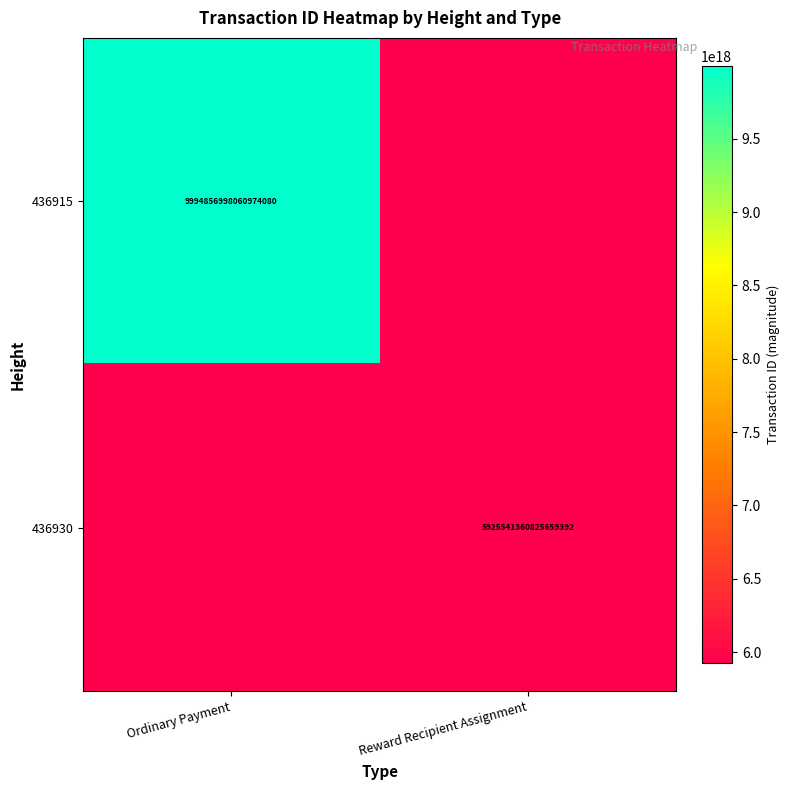

Which has a higher value, Reward Recipient Assignment or Ordinary Payment?

Ordinary Payment